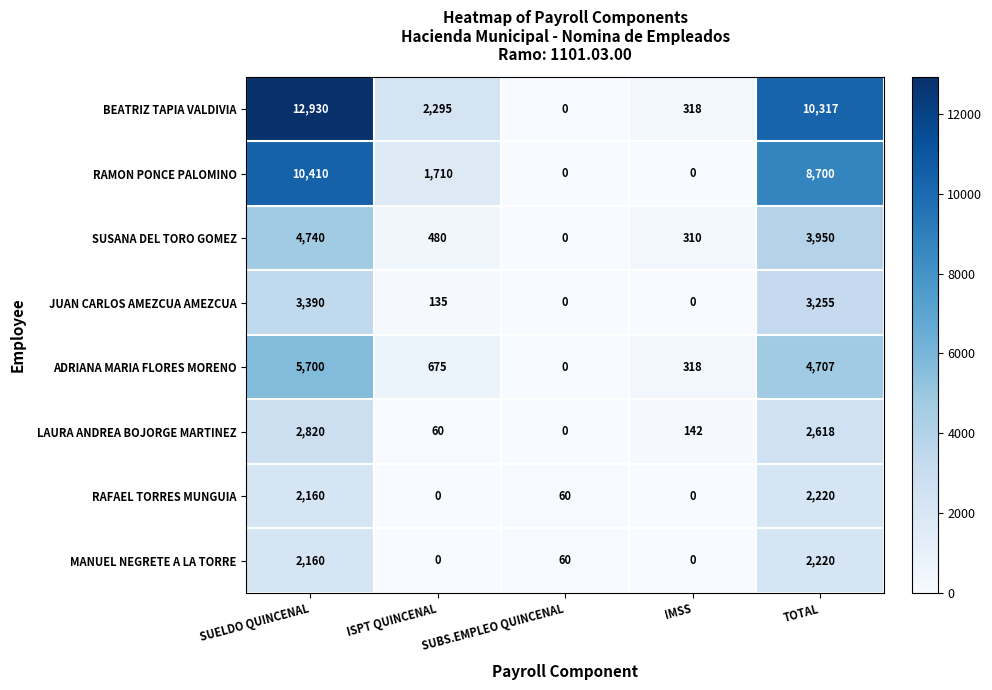

Rank the categories by BEATRIZ TAPIA VALDIVIA value from highest to lowest.

SUELDO QUINCENAL, TOTAL, ISPT QUINCENAL, IMSS, SUBS.EMPLEO QUINCENAL